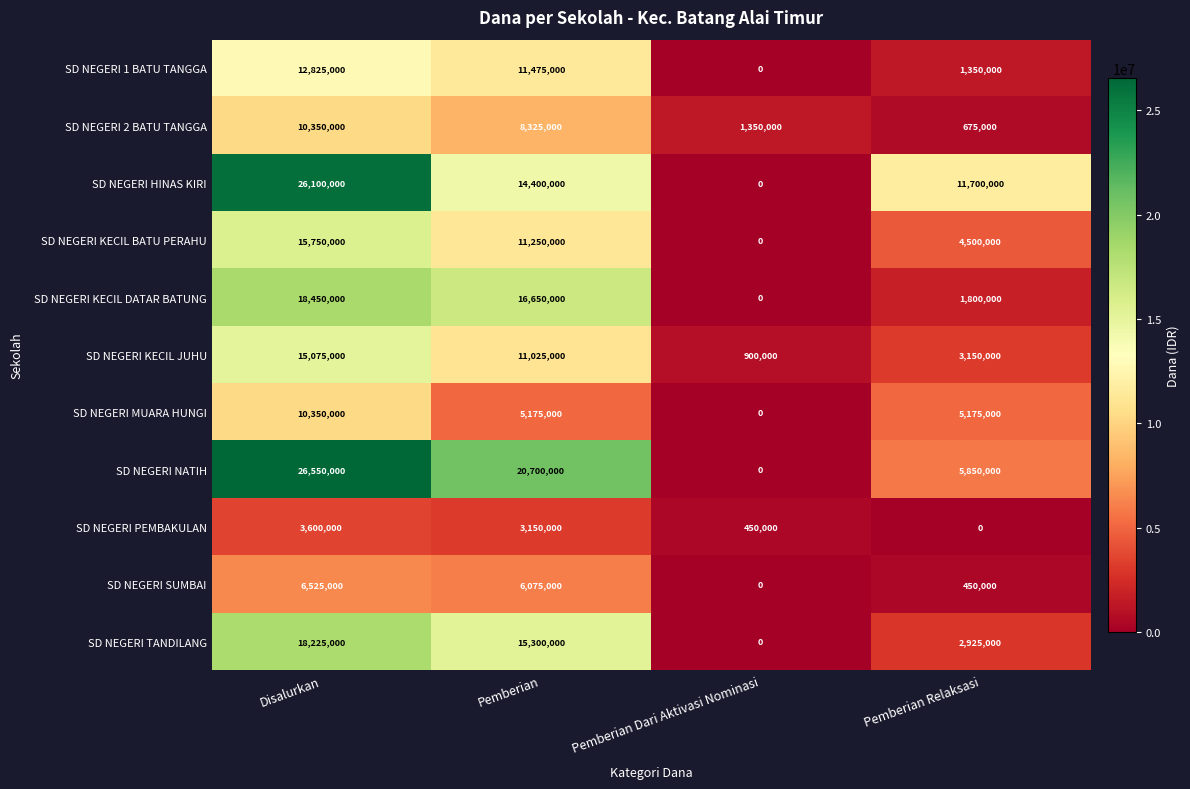

How many categories are shown in the chart?

4